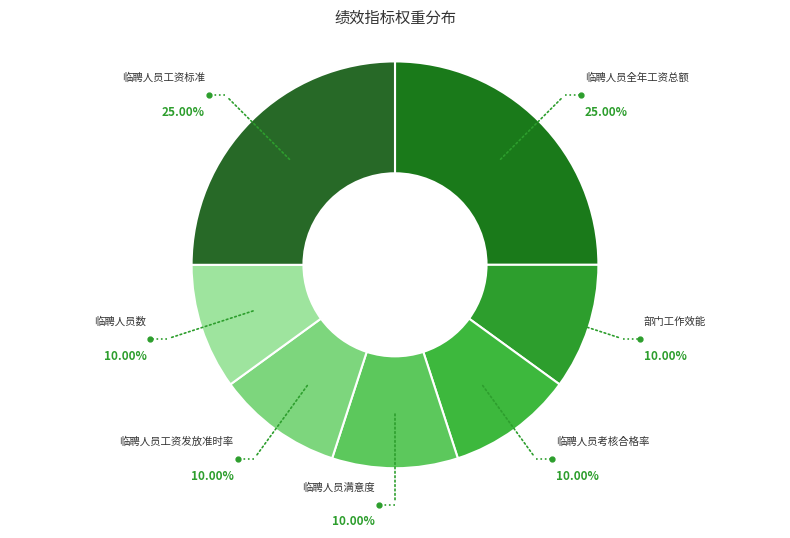

Does 临聘人员工资发放准时率 account for over 50% of the chart?

No